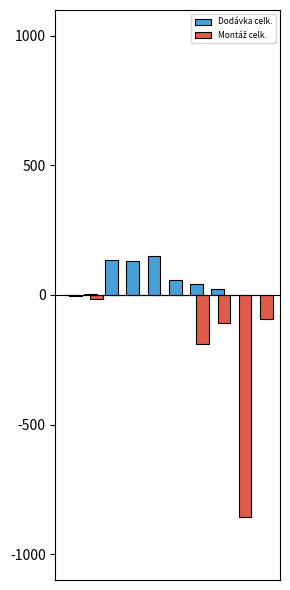

Are the bars grouped side by side (vs. stacked)?

Yes